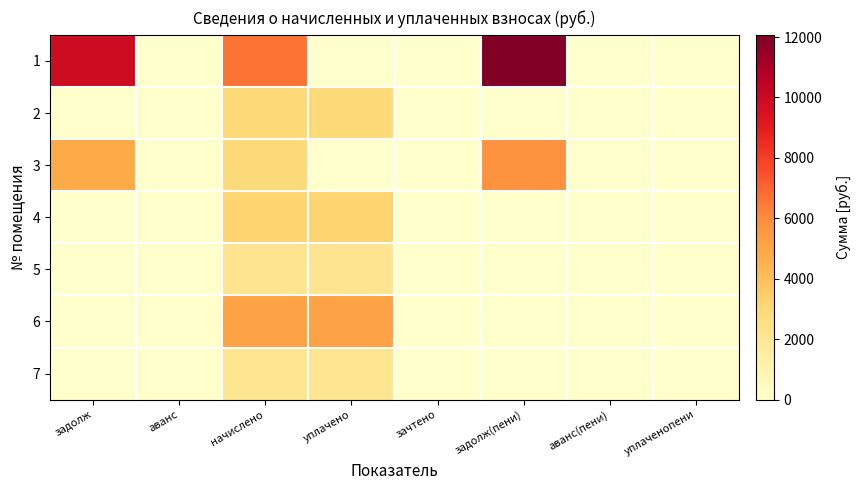

Reading left to right, transcribe all the data shown in this chart.

1: задолж=9861.1	аванс=0.0	начислено=6635.5	уплачено=0.0	зачтено=0.0	задолж(пени)=12073.0	аванс(пени)=0.0	уплаченопени=0.0
2: задолж=0.0	аванс=0.0	начислено=2949.1	уплачено=2949.1	зачтено=0.0	задолж(пени)=0.0	аванс(пени)=0.0	уплаченопени=0.0
3: задолж=4811.6	аванс=0.0	начислено=2845.4	уплачено=0.0	зачтено=0.0	задолж(пени)=5760.0	аванс(пени)=0.0	уплаченопени=0.0
4: задолж=0.0	аванс=0.0	начислено=3202.6	уплачено=3202.6	зачтено=0.0	задолж(пени)=0.0	аванс(пени)=0.0	уплаченопени=0.0
5: задолж=0.0	аванс=0.0	начислено=2165.8	уплачено=2165.8	зачтено=0.0	задолж(пени)=0.0	аванс(пени)=0.0	уплаченопени=0.0
6: задолж=0.0	аванс=0.0	начислено=5126.4	уплачено=5126.4	зачтено=0.0	задолж(пени)=0.0	аванс(пени)=0.0	уплаченопени=0.0
7: задолж=0.0	аванс=0.0	начислено=2096.6	уплачено=2096.6	зачтено=0.0	задолж(пени)=0.0	аванс(пени)=0.0	уплаченопени=0.0